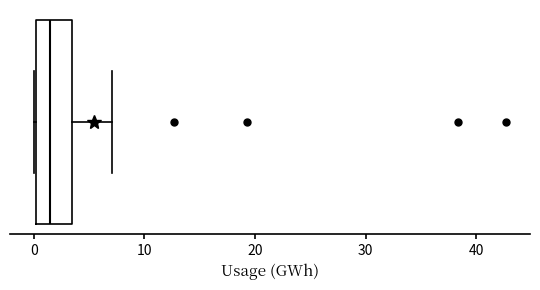

Read this box plot against the x-axis: the position of the median line, the range covered by the box, and the ends of both whiskers. The values are not printed on the chart, so give them approximately, as read against the axis.

median 1, box 0 to 3, whiskers 0 to 7